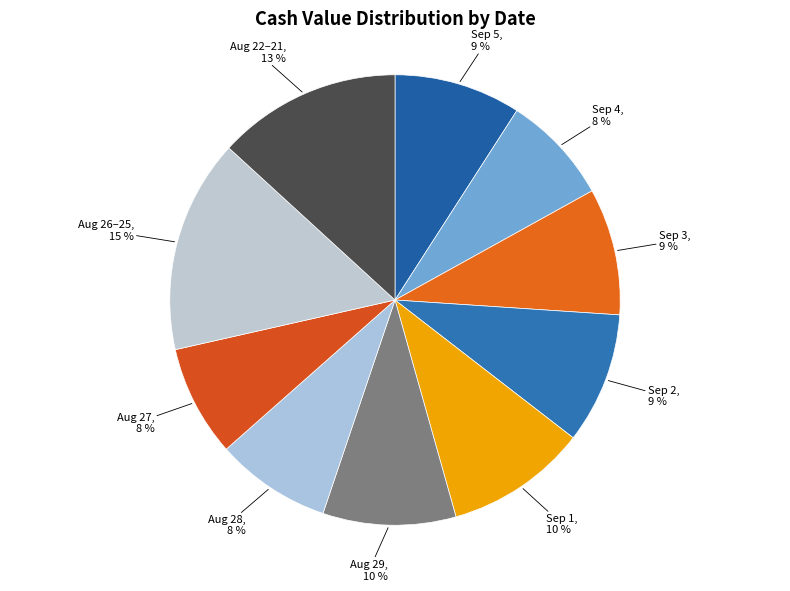

Approximately how many times larger is the value at Aug 28 compared to Aug 26–25?

0.5